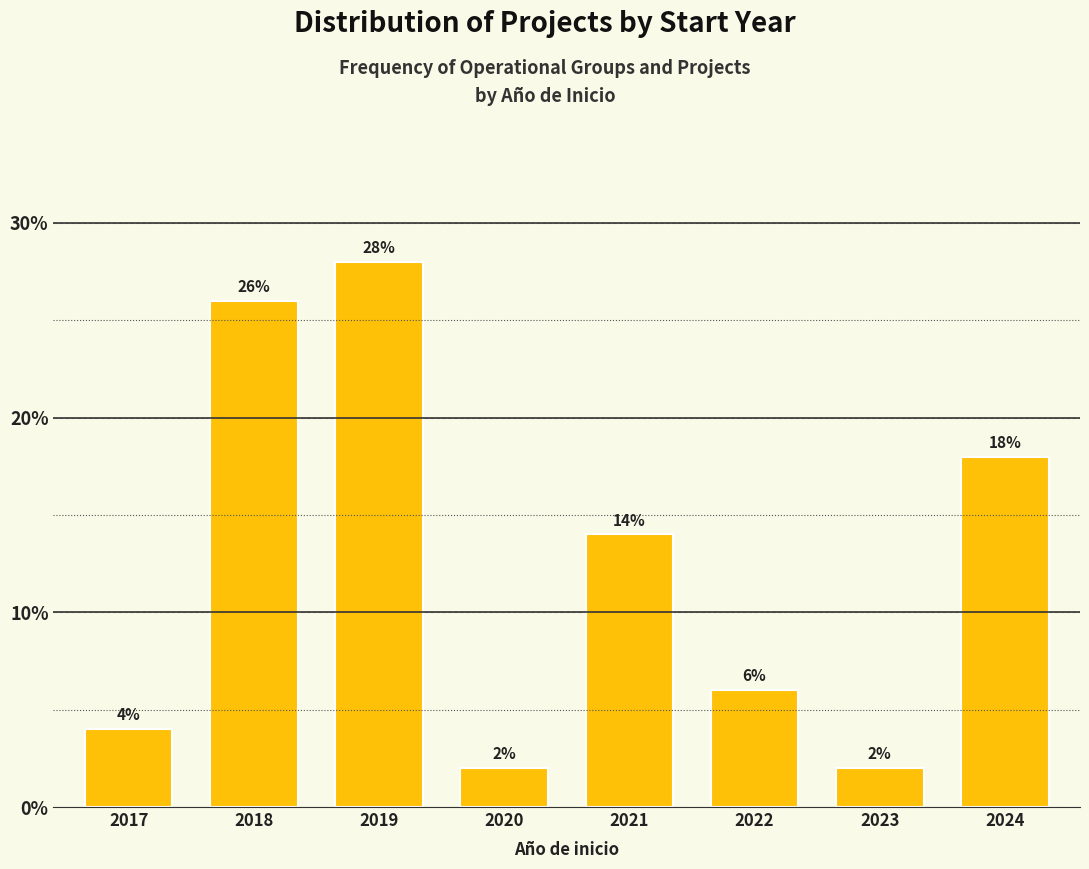

Reading left to right, extract all data points from this chart.

2017=4.0	2018=26.0	2019=28.0	2020=2.0	2021=14.0	2022=6.0	2023=2.0	2024=18.0